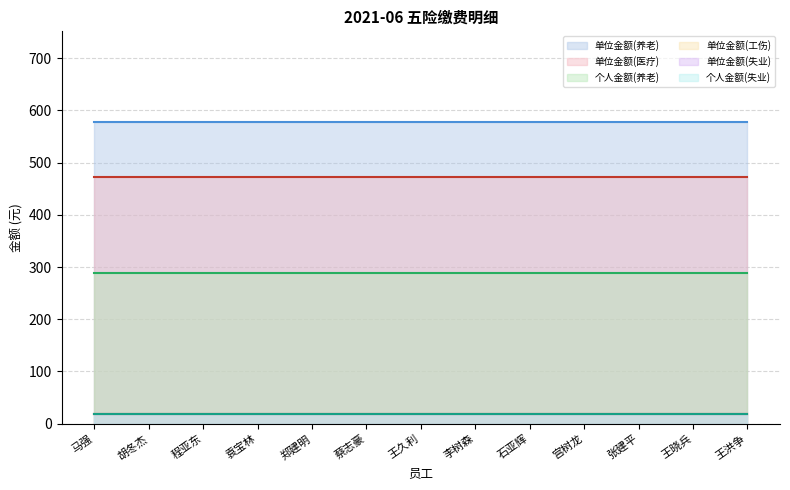

Reading right to left, transcribe all the data shown in this chart.

单位金额(养老): 578.1	578.1	578.1	578.1	578.1	578.1	578.1	578.1	578.1	578.1	578.1	578.1	578.1
个人金额(养老): 289.0	289.0	289.0	289.0	289.0	289.0	289.0	289.0	289.0	289.0	289.0	289.0	289.0
单位金额(失业): 18.1	18.1	18.1	18.1	18.1	18.1	18.1	18.1	18.1	18.1	18.1	18.1	18.1
个人金额(失业): 18.1	18.1	18.1	18.1	18.1	18.1	18.1	18.1	18.1	18.1	18.1	18.1	18.1
单位金额(工伤): 18.9	18.9	18.9	18.9	18.9	18.9	18.9	18.9	18.9	18.9	18.9	18.9	18.9
单位金额(医疗): 471.7	471.7	471.7	471.7	471.7	471.7	471.7	471.7	471.7	471.7	471.7	471.7	471.7